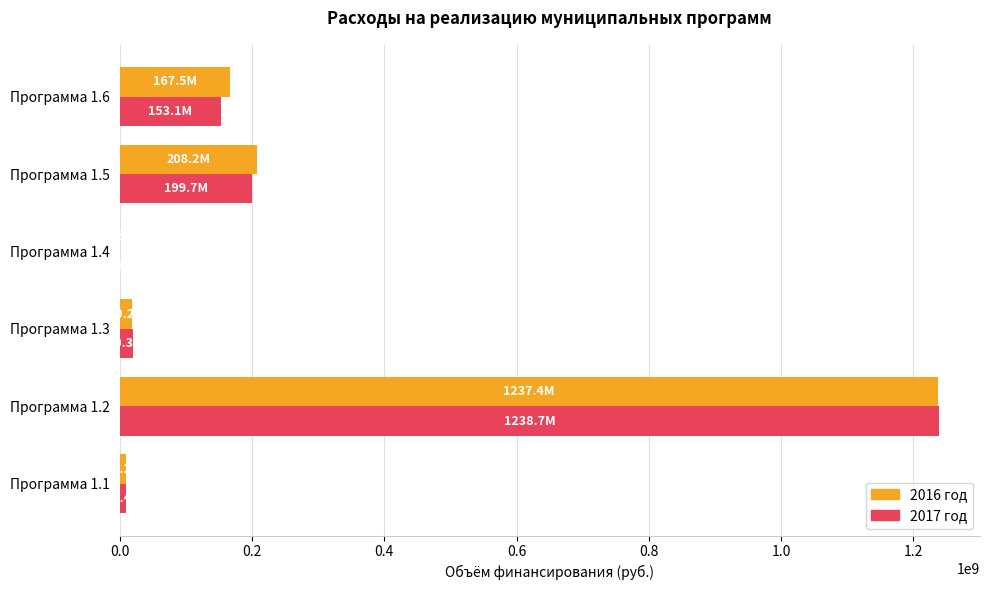

At which category is the sum across all series the highest?

Программа 1.2